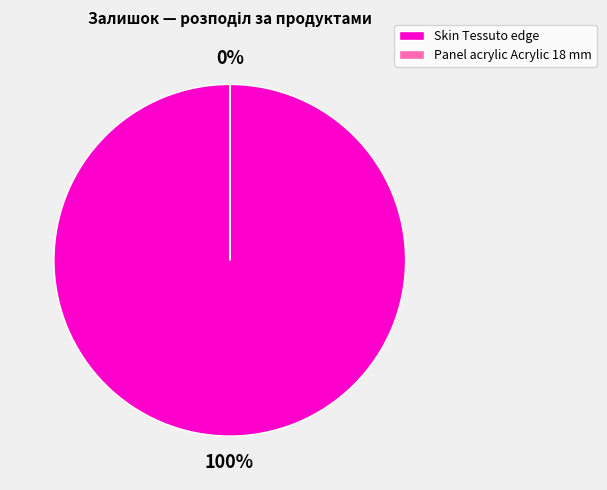

Which slice is the largest?

Skin Tessuto edge